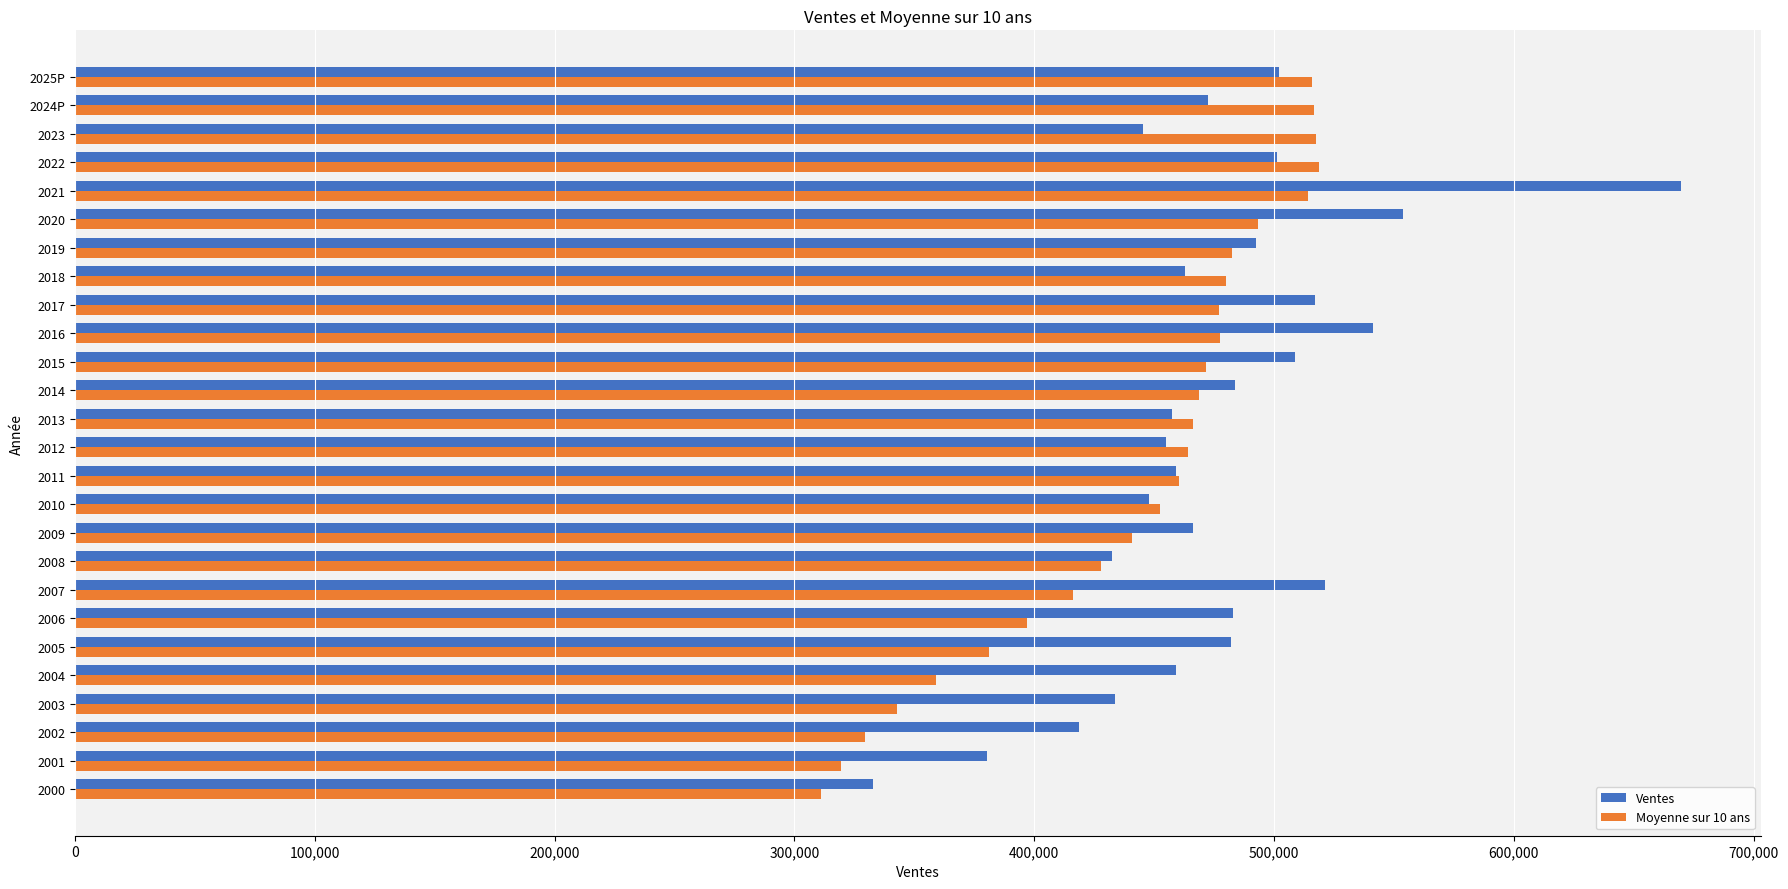

The value of Moyenne sur 10 ans at 2006 is 396988.2. True or false?

True